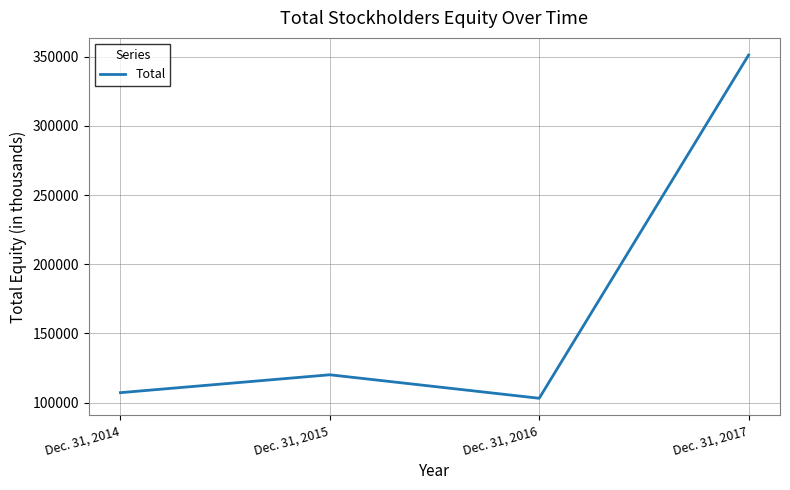

True or false: the data shows 50000 at Dec. 31, 2016.

False